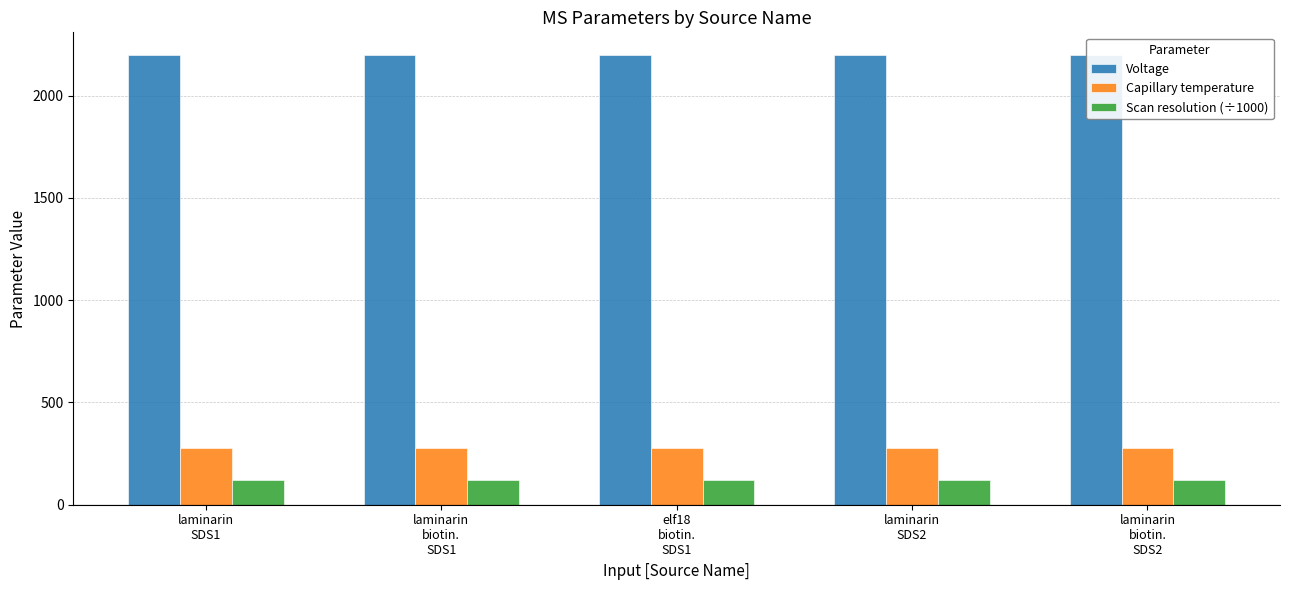

What is the sum of all Voltage values?

11000